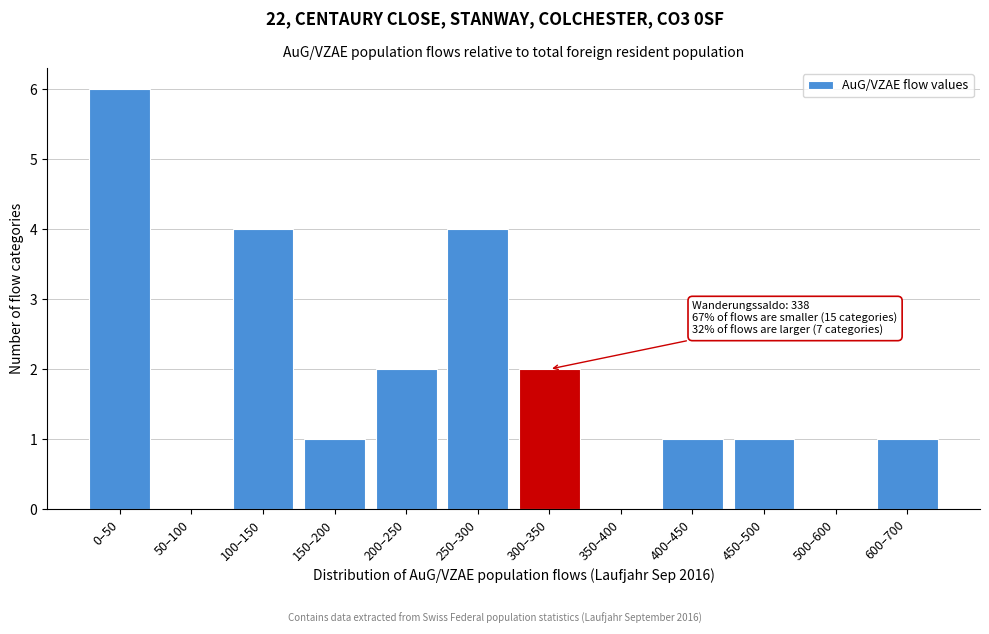

Reading left to right, extract all data points from this chart.

0–50=6	50–100=0	100–150=4	150–200=1	200–250=2	250–300=4	300–350=2	350–400=0	400–450=1	450–500=1	500–600=0	600–700=1